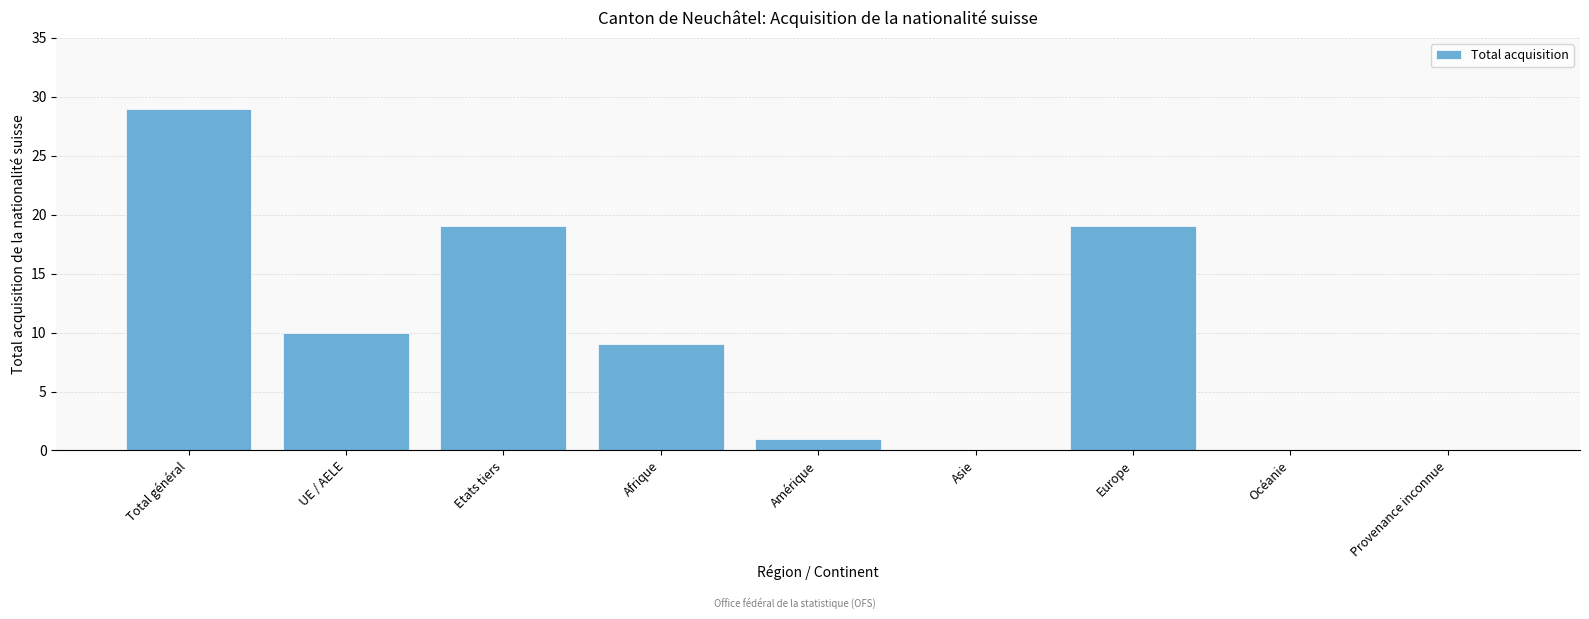

Reading right to left, what are all the values shown in this chart?

Provenance inconnue=0	Océanie=0	Europe=19	Asie=0	Amérique=1	Afrique=9	Etats tiers=19	UE / AELE=10	Total général=29